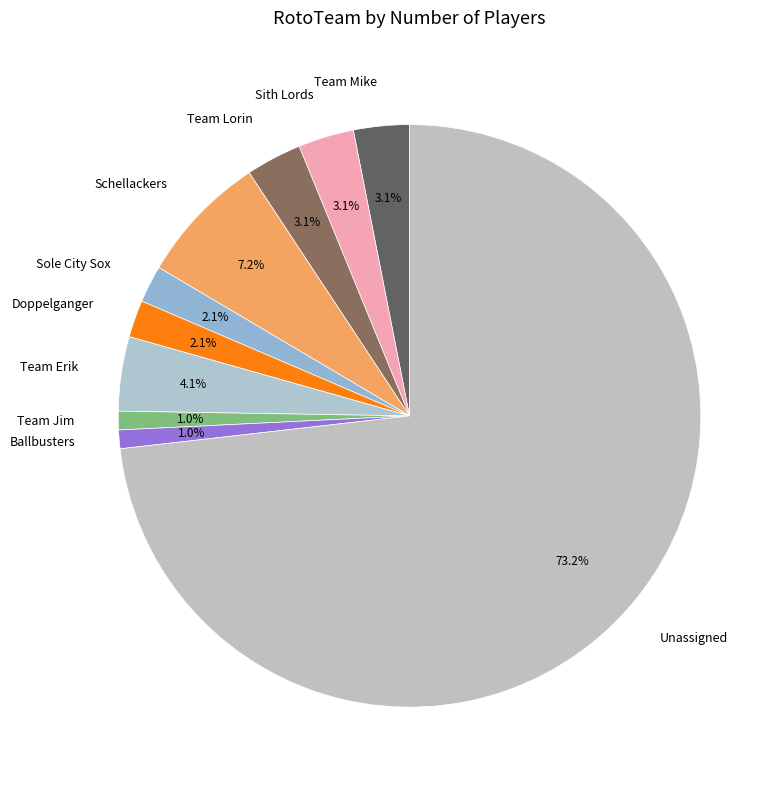

To the nearest percent, what percentage of the pie is Team Mike?

3%